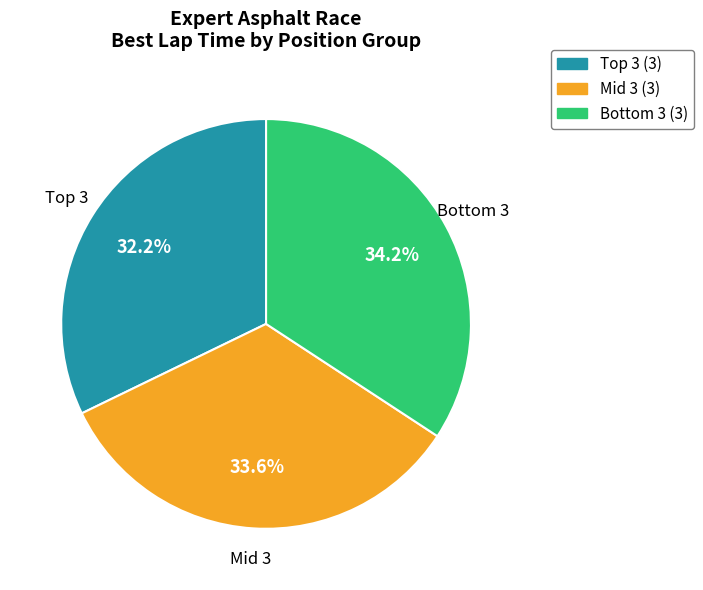

What is the smallest slice in the pie chart?

Top 3 (3)